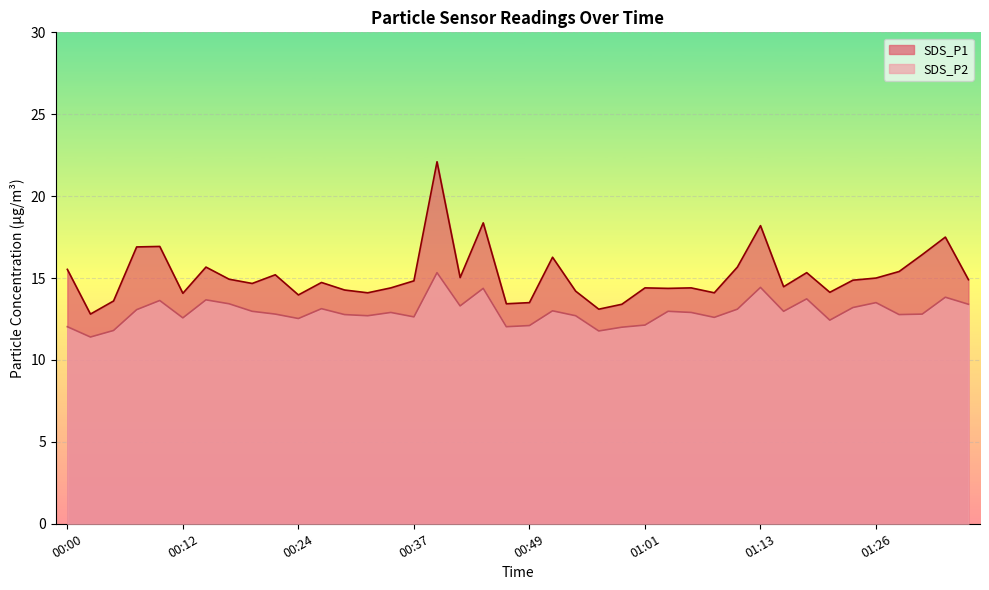

What is the greatest value displayed?

22.1